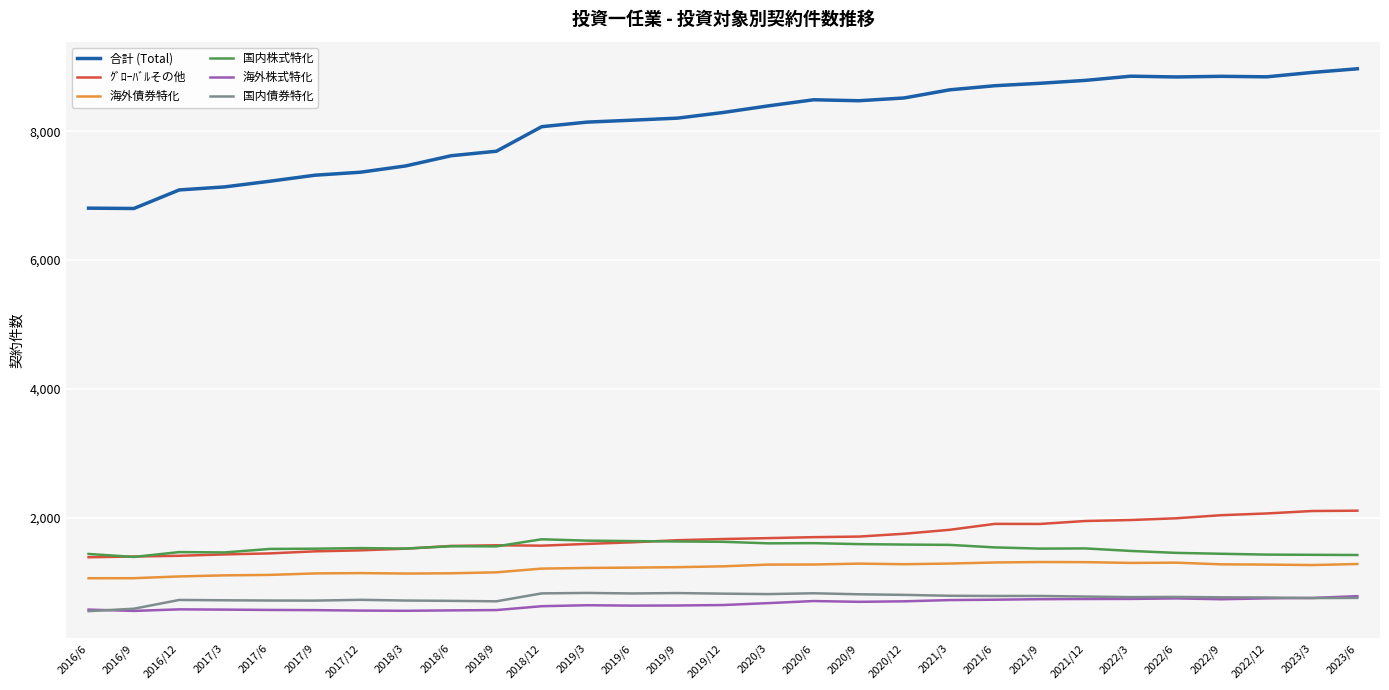

What position from the right is 2017/12?

23